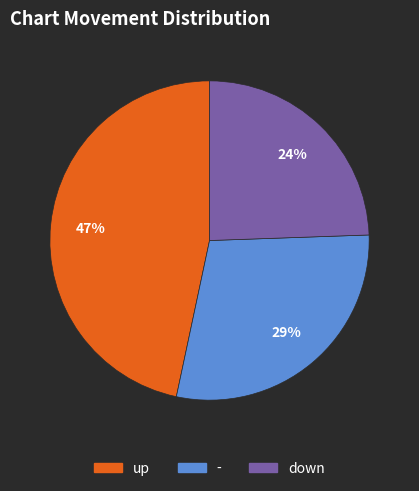

What is the smallest slice in the pie chart?

down